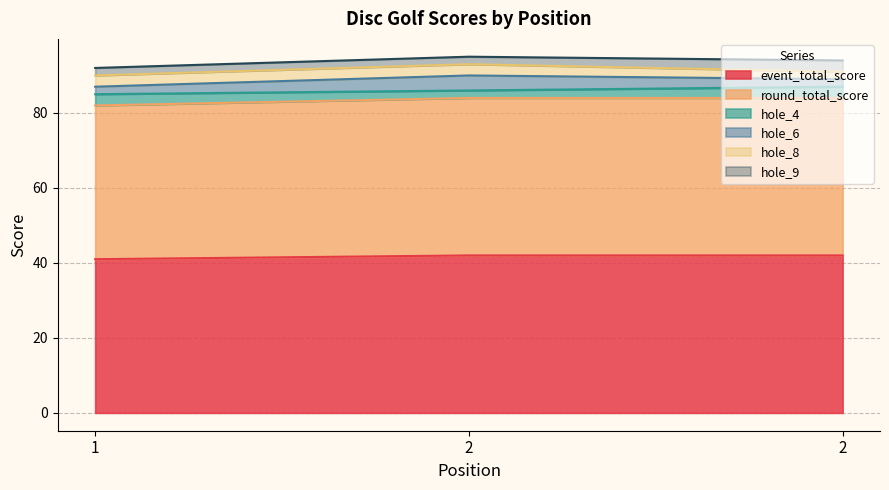

How many categories are shown in the chart?

3